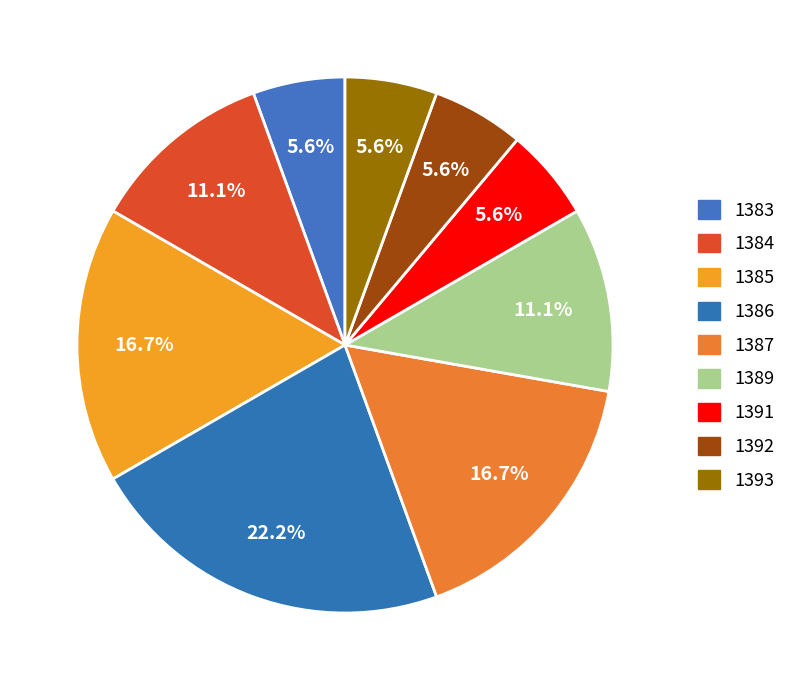

Which slice is the smallest?

1383